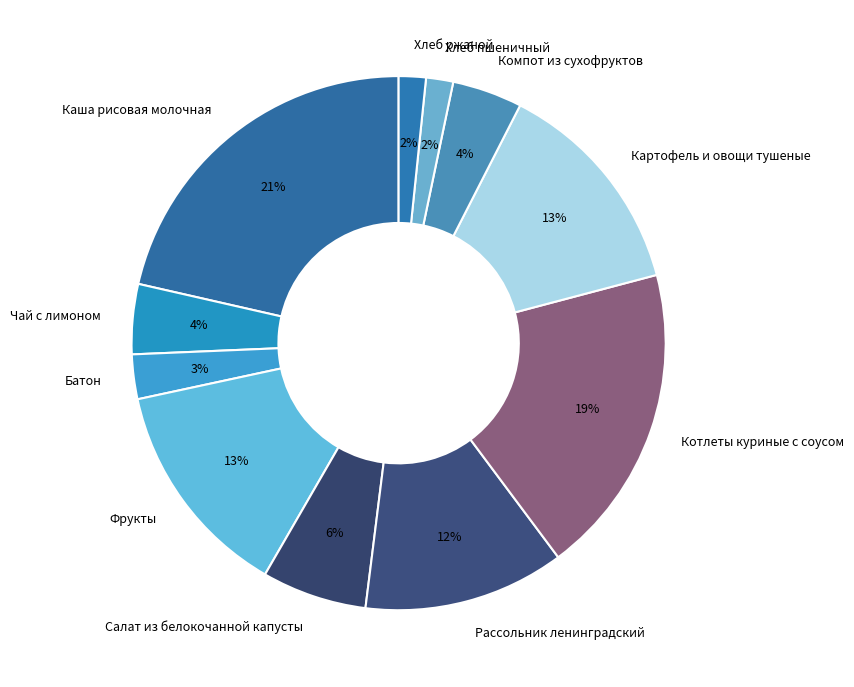

Does any single category account for the majority?

No